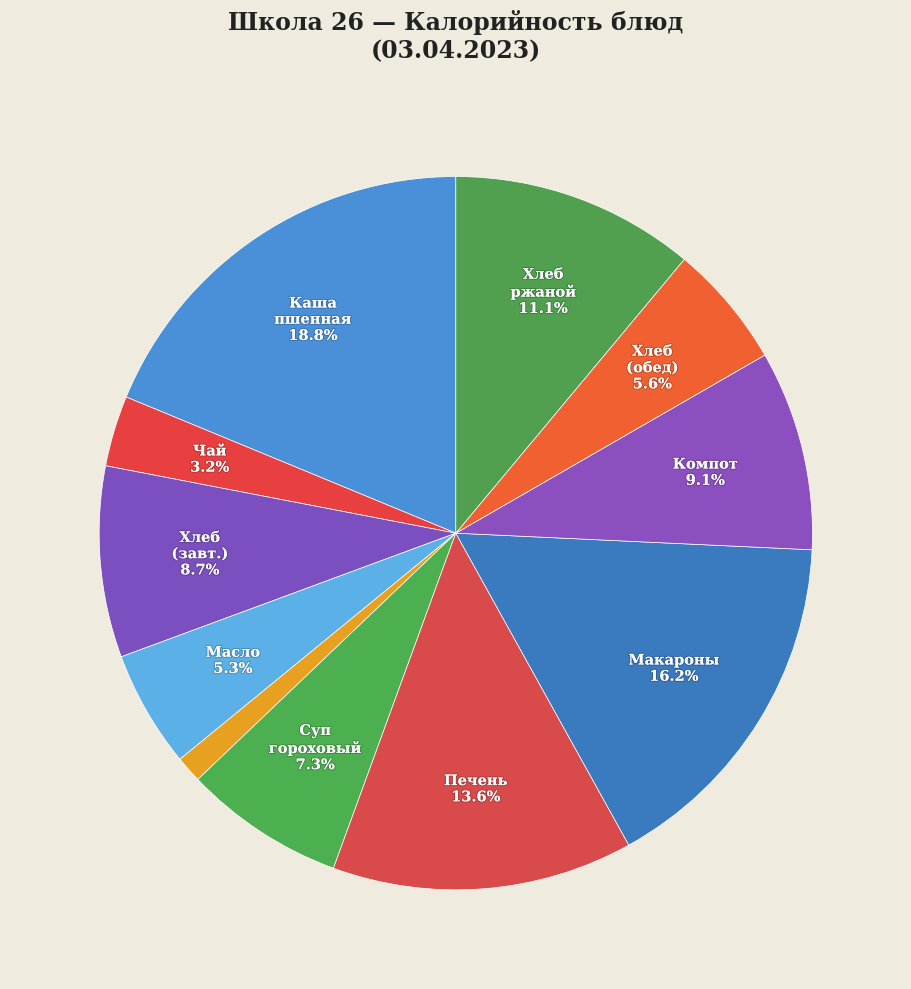

How many slices are in this pie chart?

11